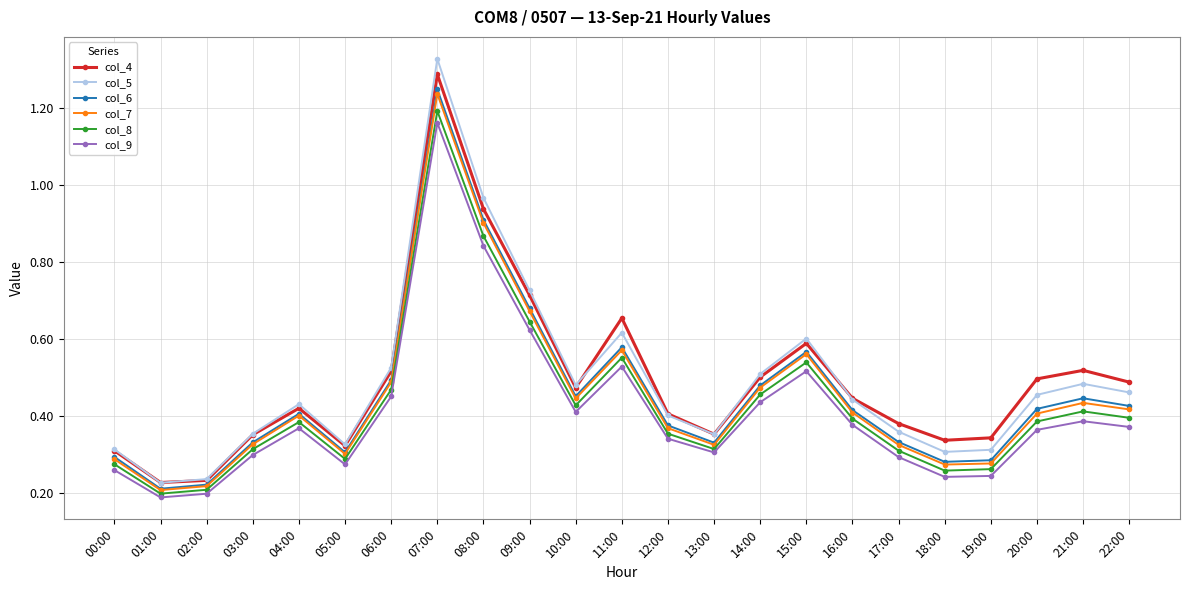

Does the chart display data point markers on the line(s)?

Yes